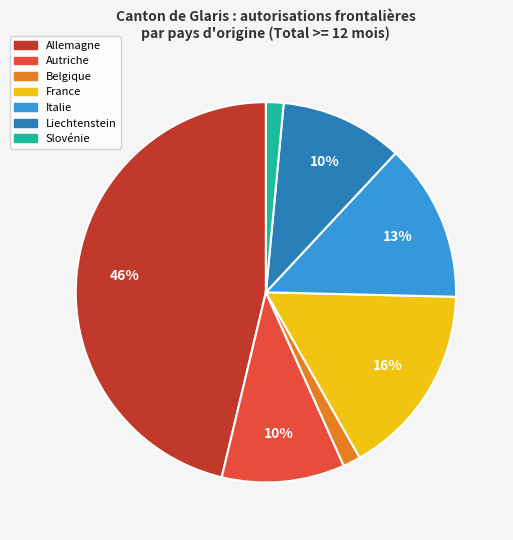

To the nearest percent, what percentage of the pie is Autriche?

10%